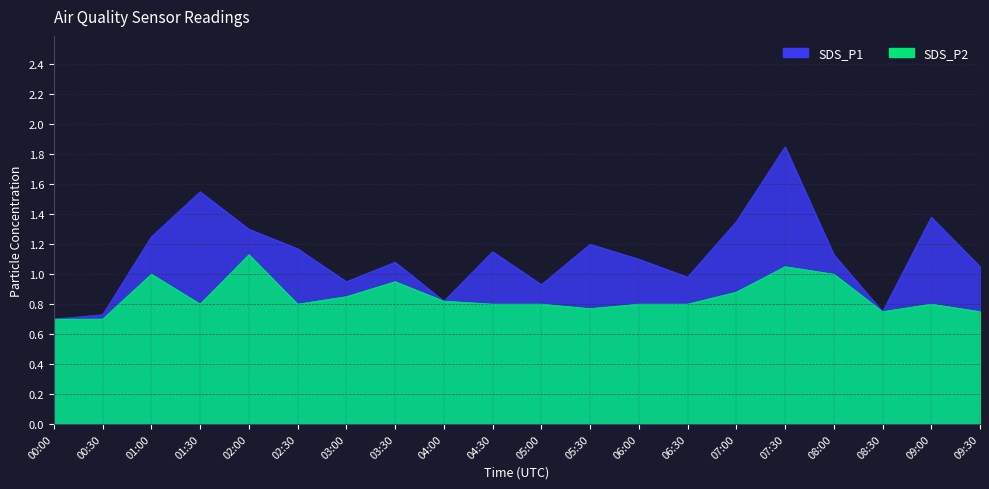

The value of SDS_P1 at 06:30 is 1.7. True or false?

False